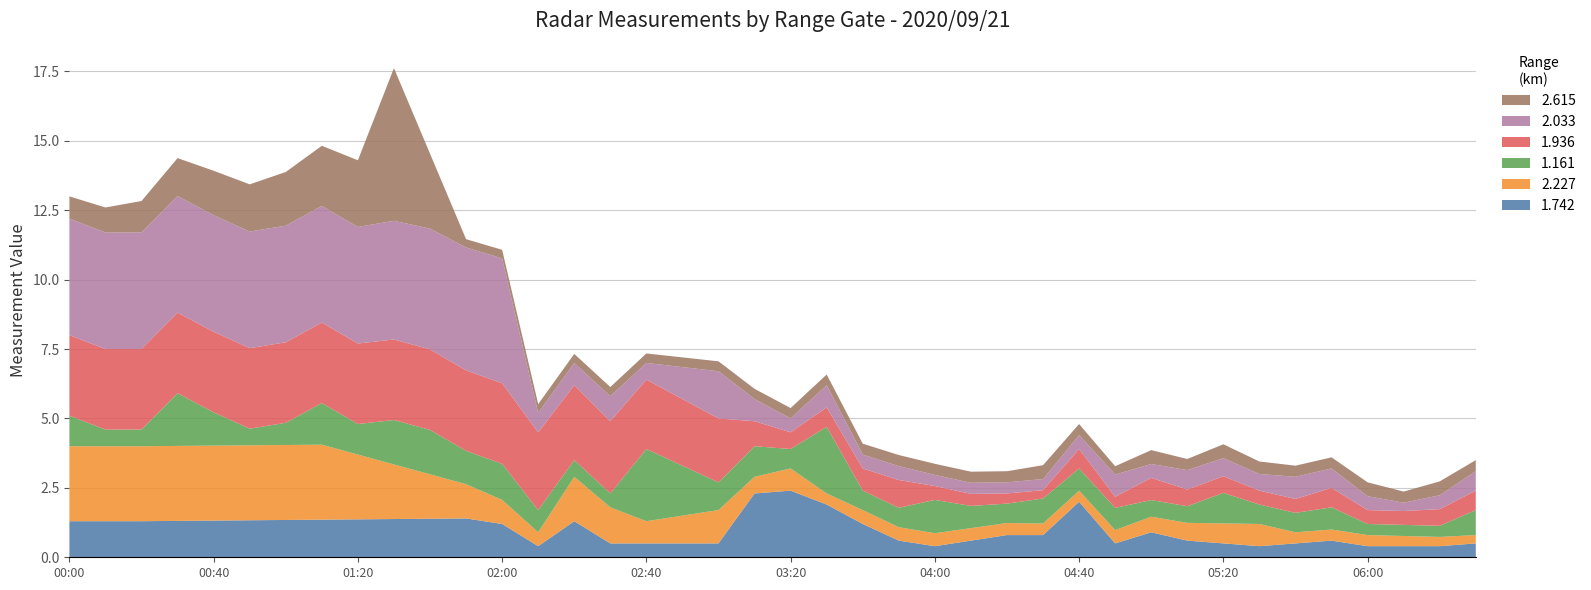

What is the total value across all series at 04:40?

4.8